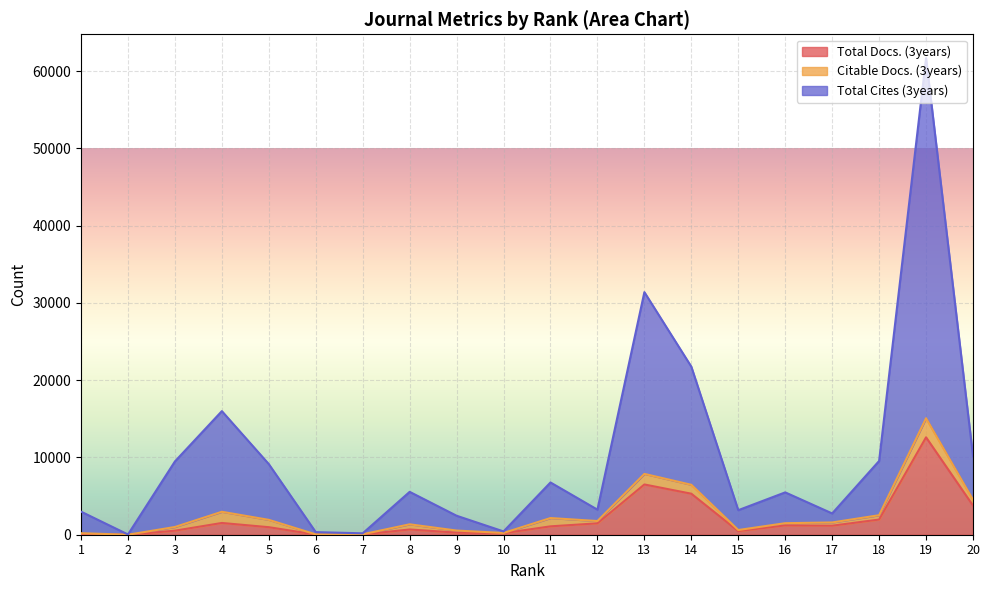

True or false: Total Cites (3years) has more than 0 interior local peaks.

True